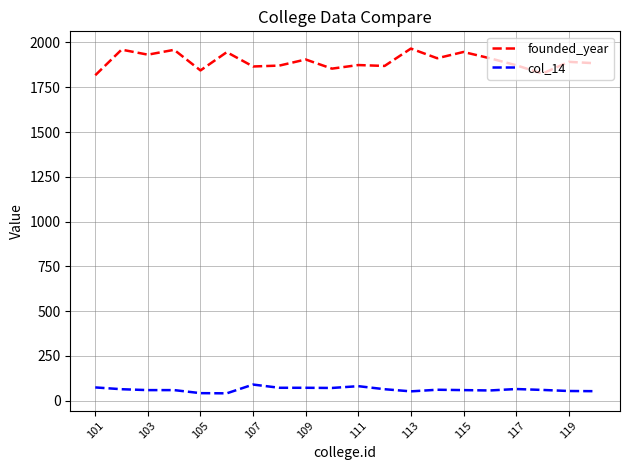

List the series in order of their peak value, highest first.

founded_year, col_14